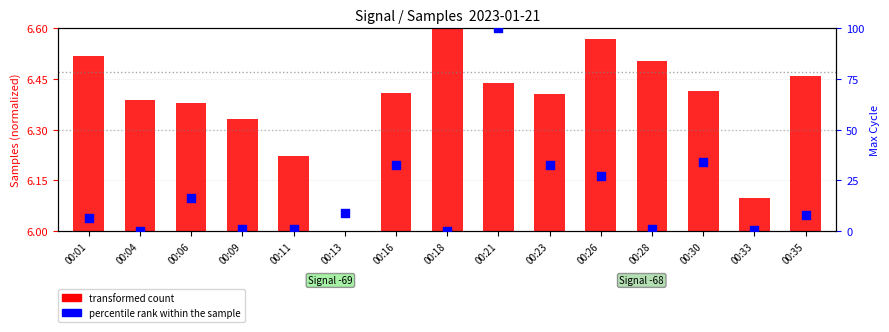

At how many categories does at least one series exceed 54?

1